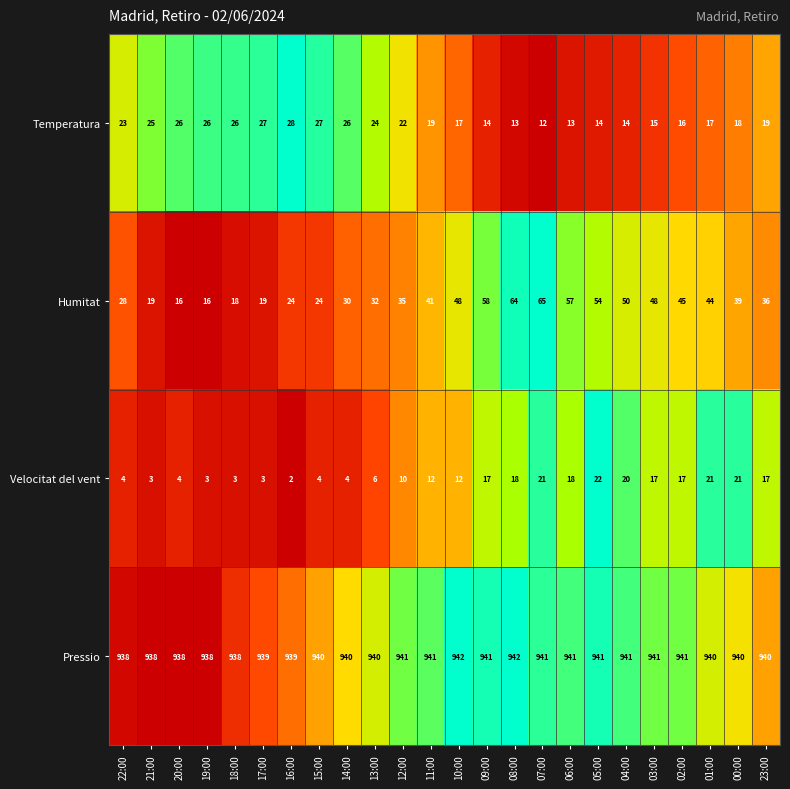

At 21:00, list the series in order from smallest to largest.

Velocitat del vent, Humitat, Temperatura, Pressio